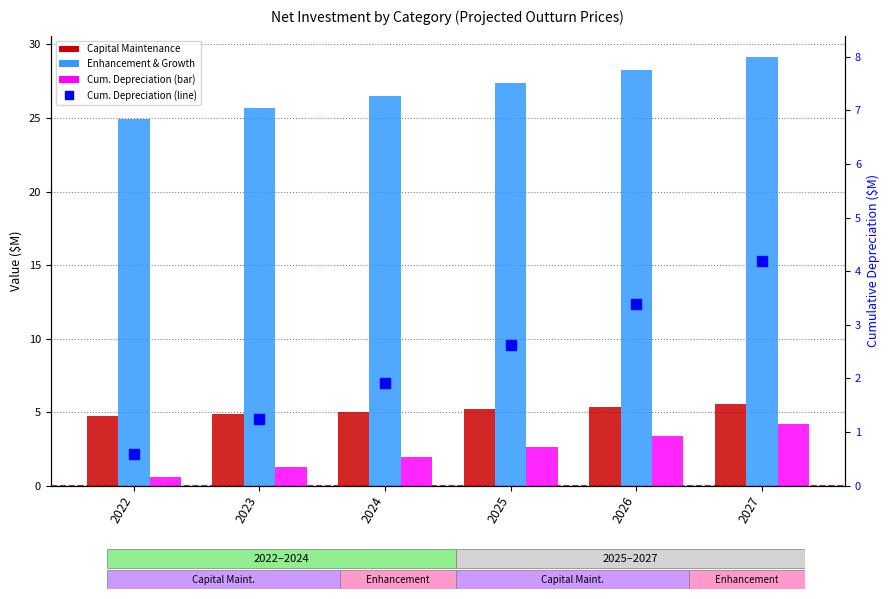

List the series in order of their peak value, lowest first.

Cumulative Depreciation, Capital Maintenance, Enhancement & Growth